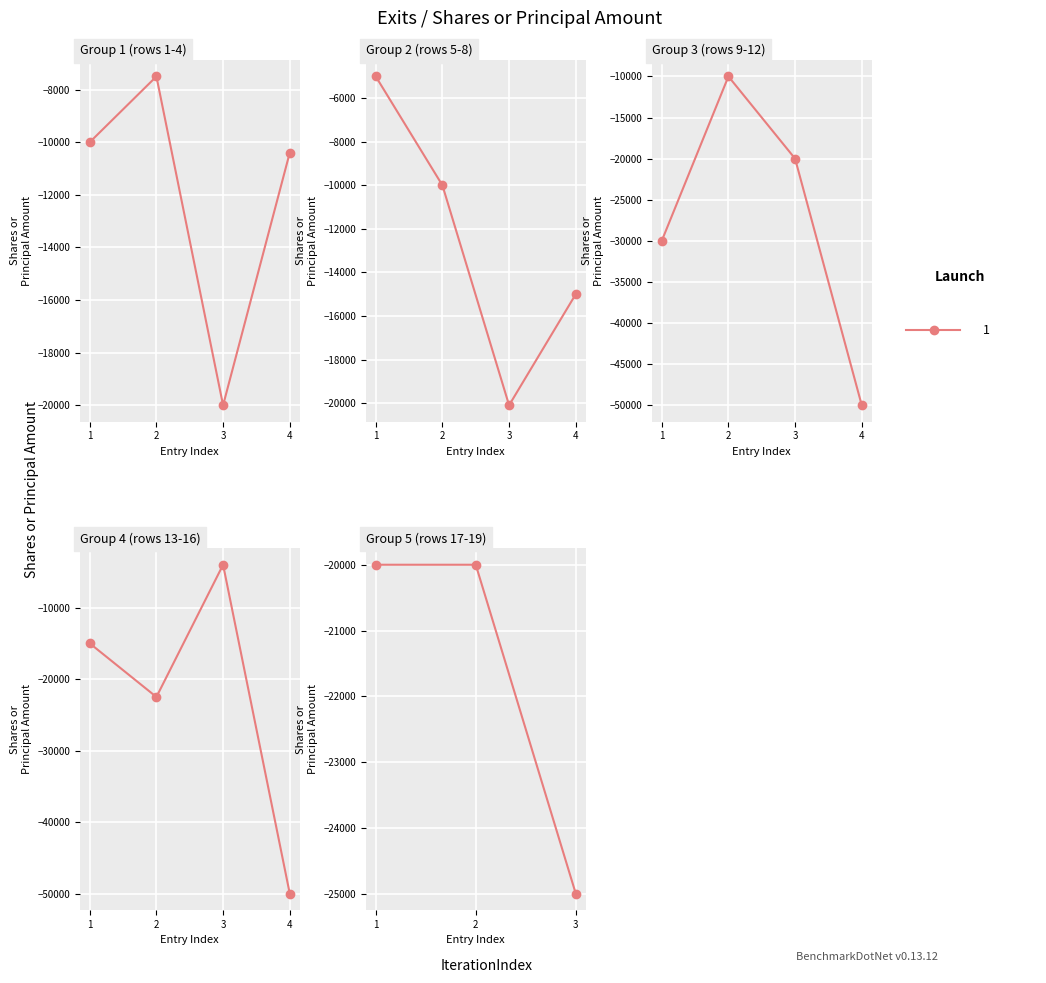

Which series has the widest spread of values?

Shares or principal amount